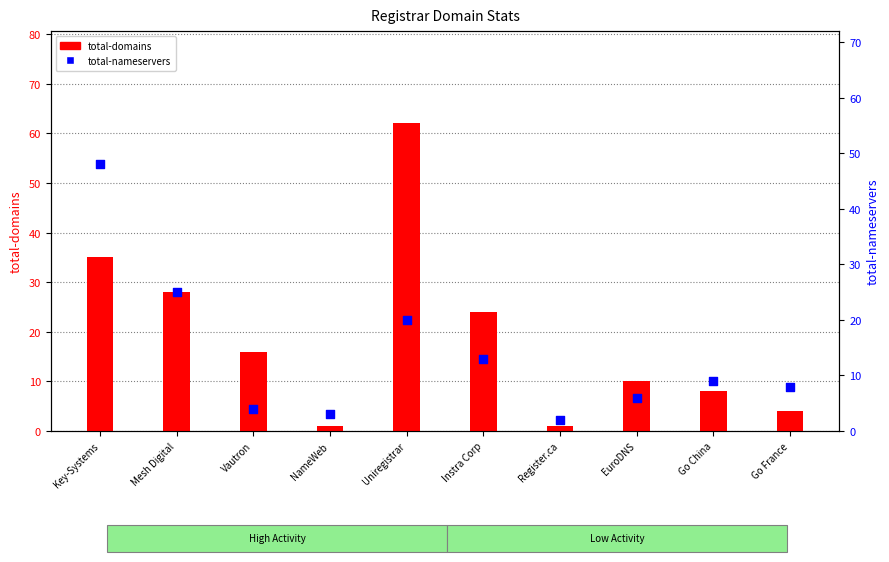

Which series reaches the maximum Y coordinate?

total-domains